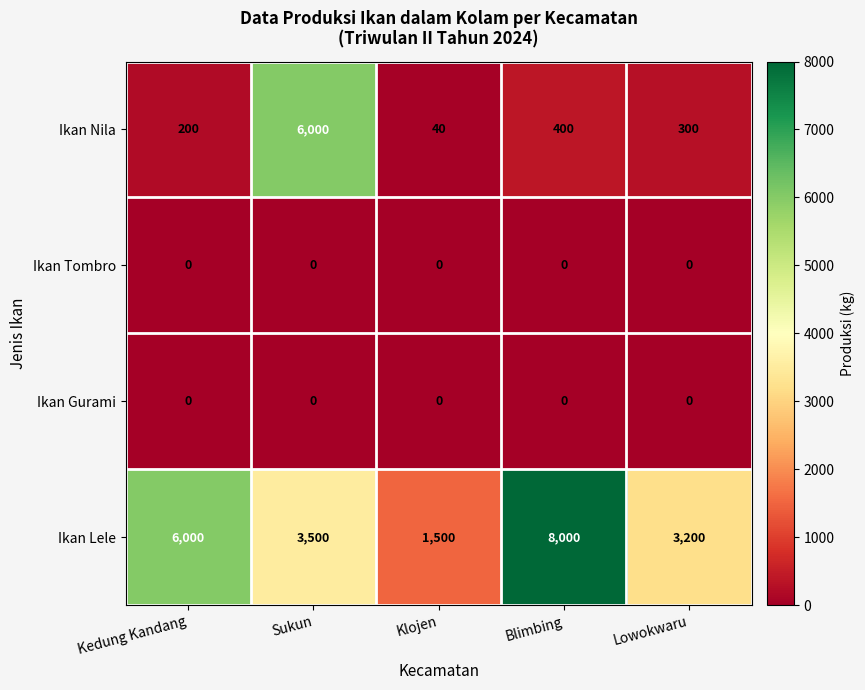

What is the minimum value for Ikan Lele?

1500